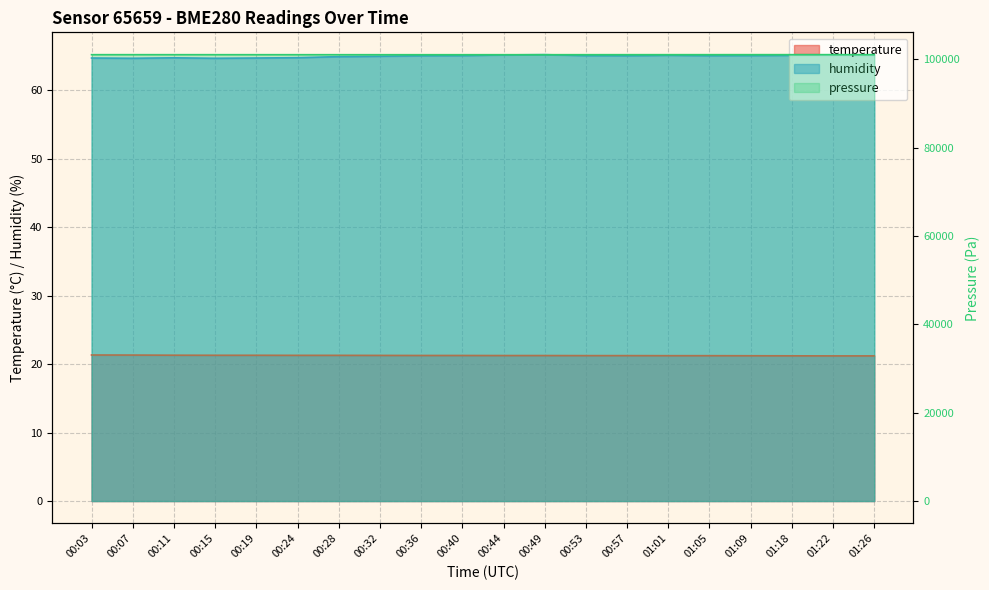

Where is the first local maximum for humidity?

00:11